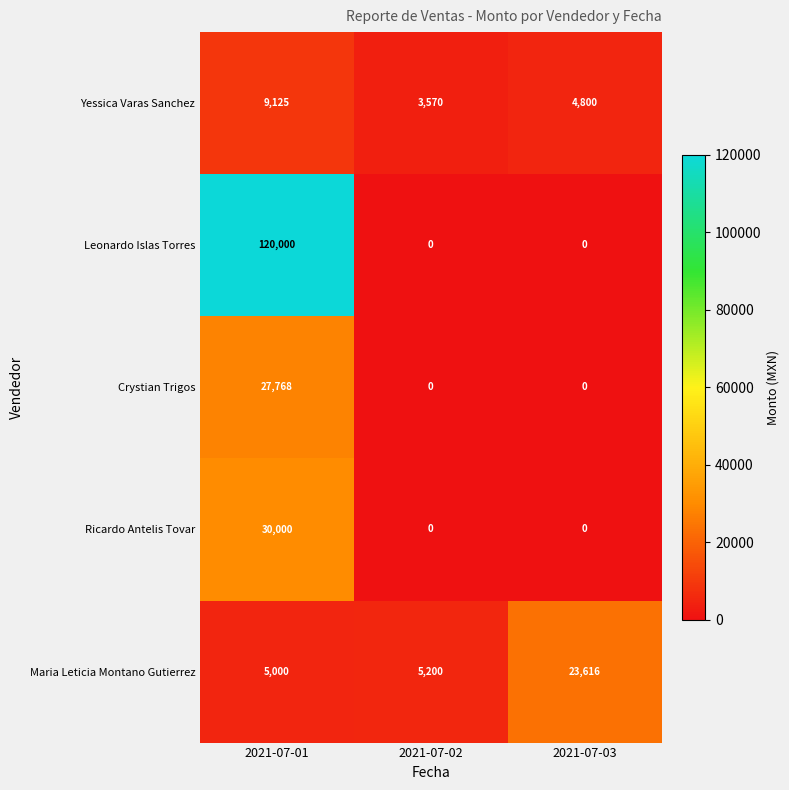

Which series has the widest spread of values?

Leonardo Islas Torres